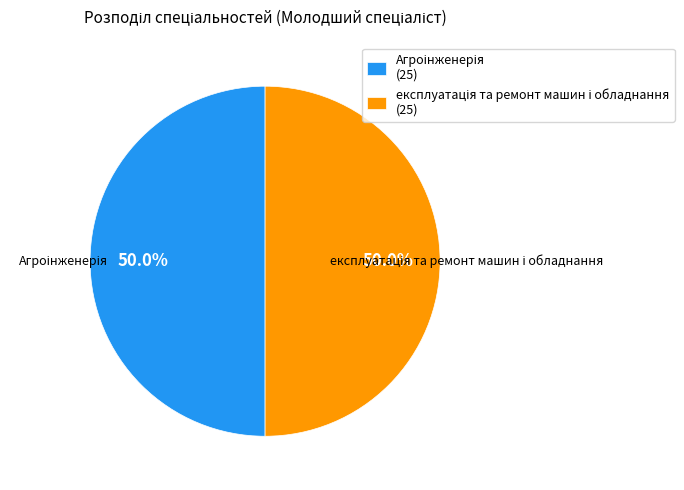

What percentage do Агроінженерія and експлуатація та ремонт машин і обладнання together represent?

100.0%